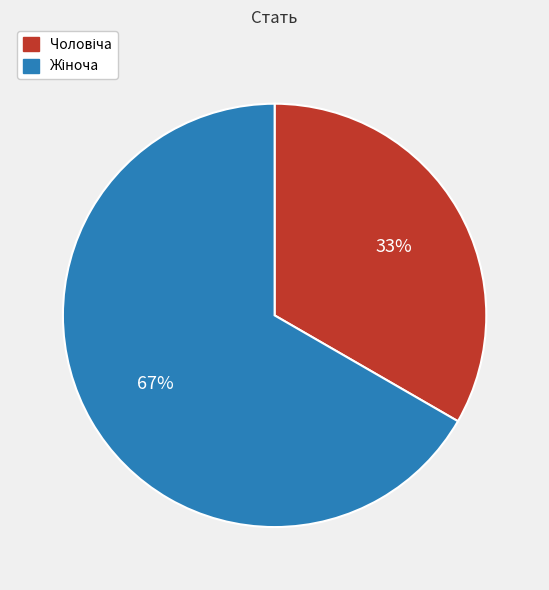

Is there any slice that represents more than half of the pie?

Yes